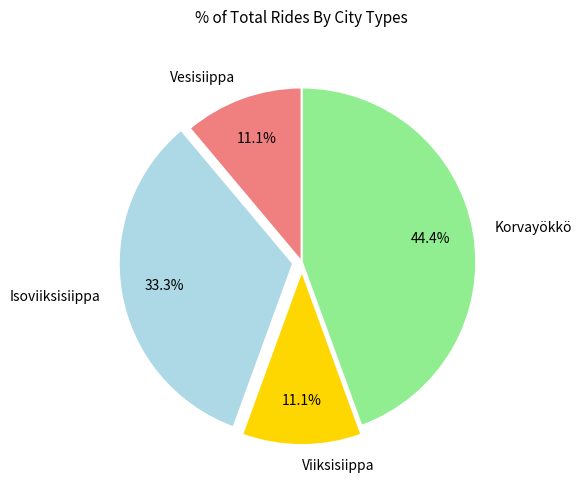

Which has a higher value, Isoviiksisiippa or Korvayökkö?

Korvayökkö